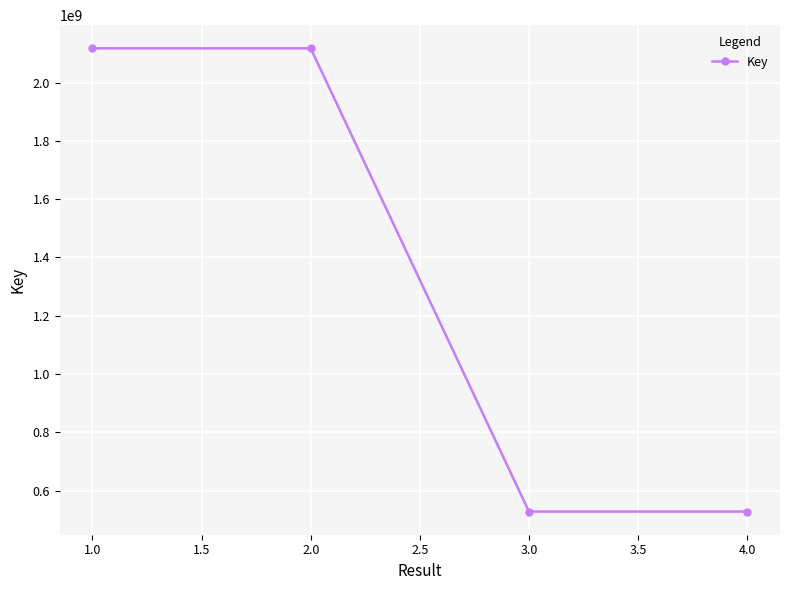

Is it true that the value at 3.0 is 528031734?

True